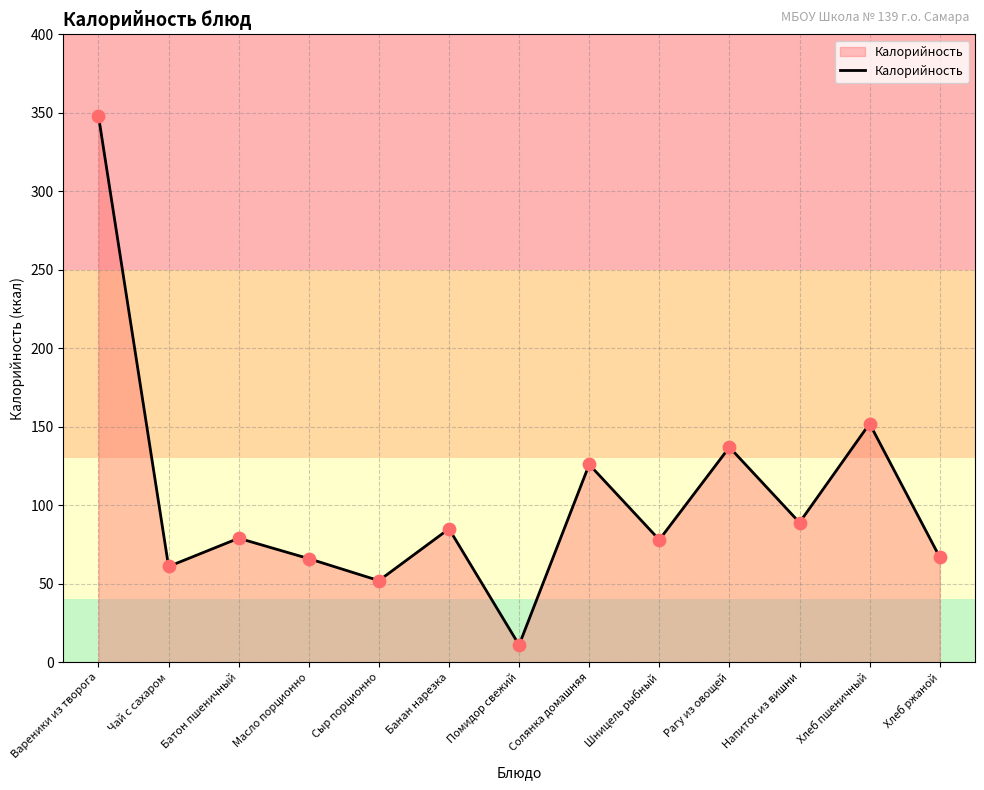

Which has a higher value, Солянка домашняя or Батон пшеничный?

Солянка домашняя